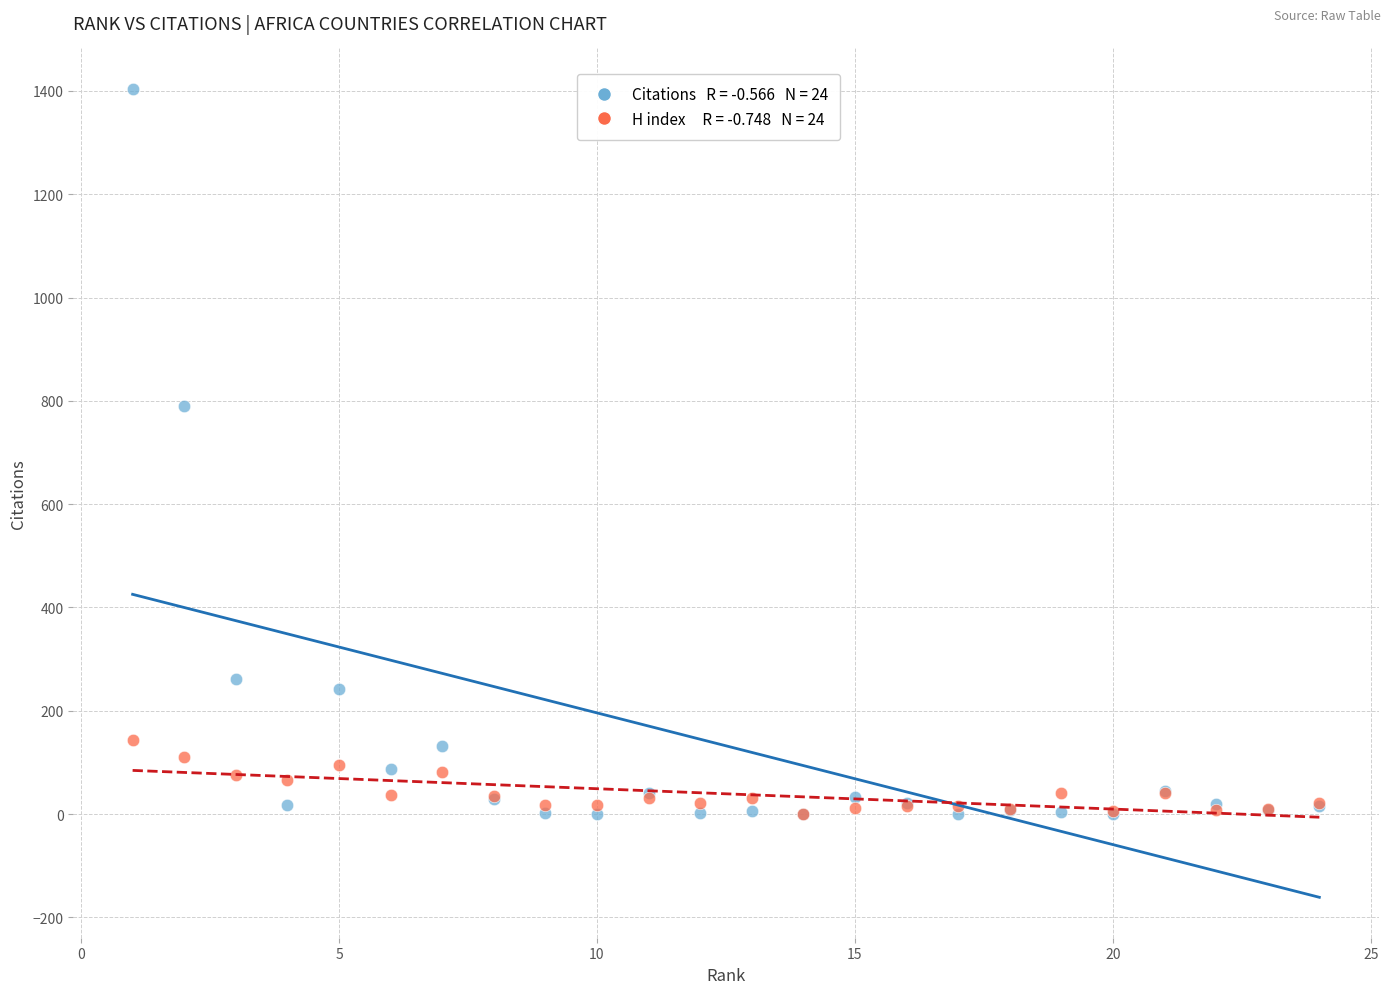

Across all series, what Y value is closest to 702?

790